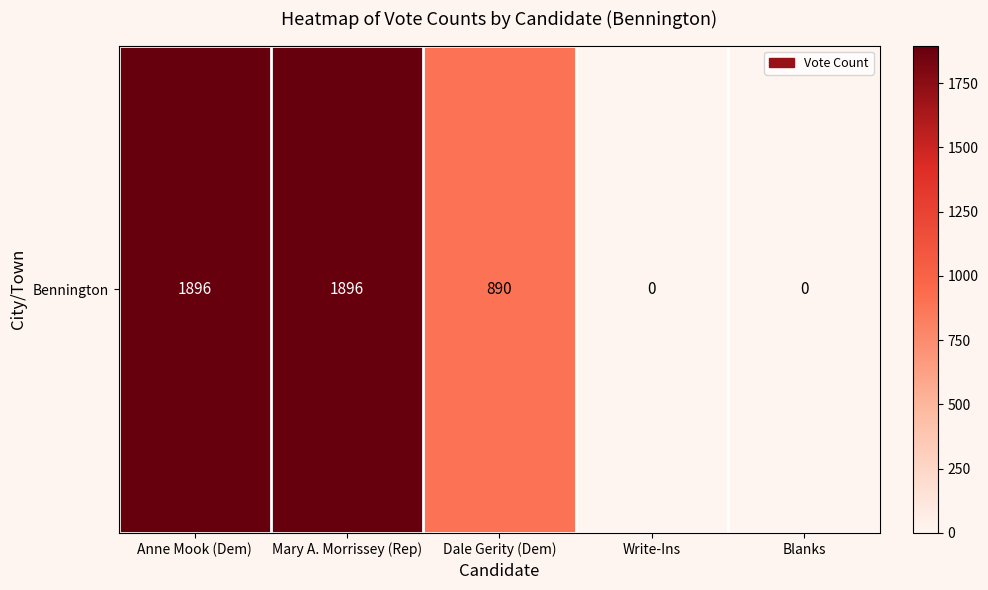

How many data points are less than 890?

2